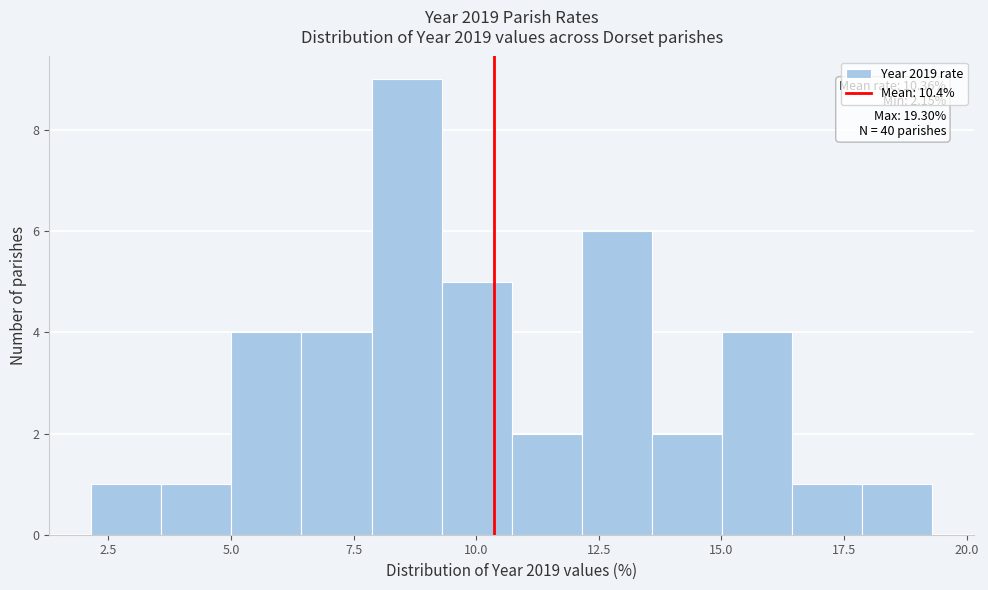

Read against the x-axis, roughly where is the centre of the tallest bar?

8.5